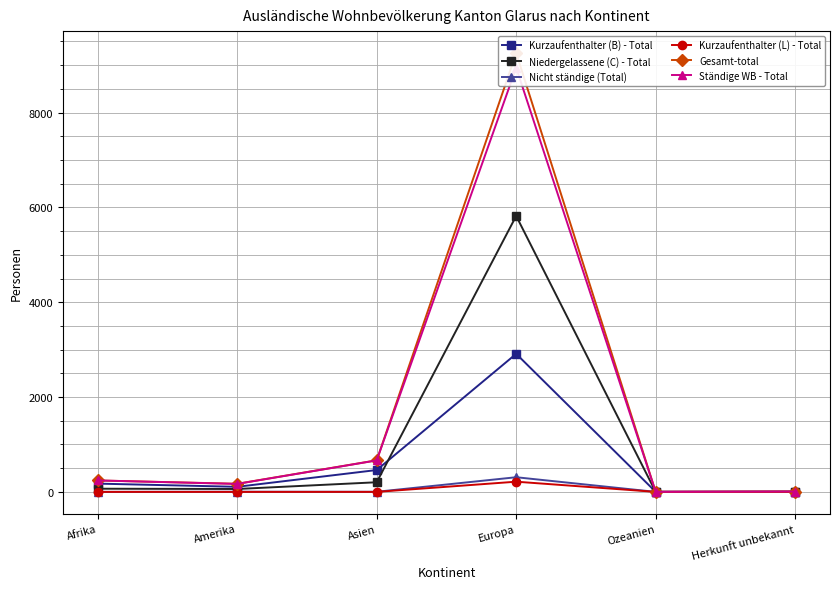

True or false: Nicht ständige (Total) and Niedergelassene (C) - Total cross at least once.

False